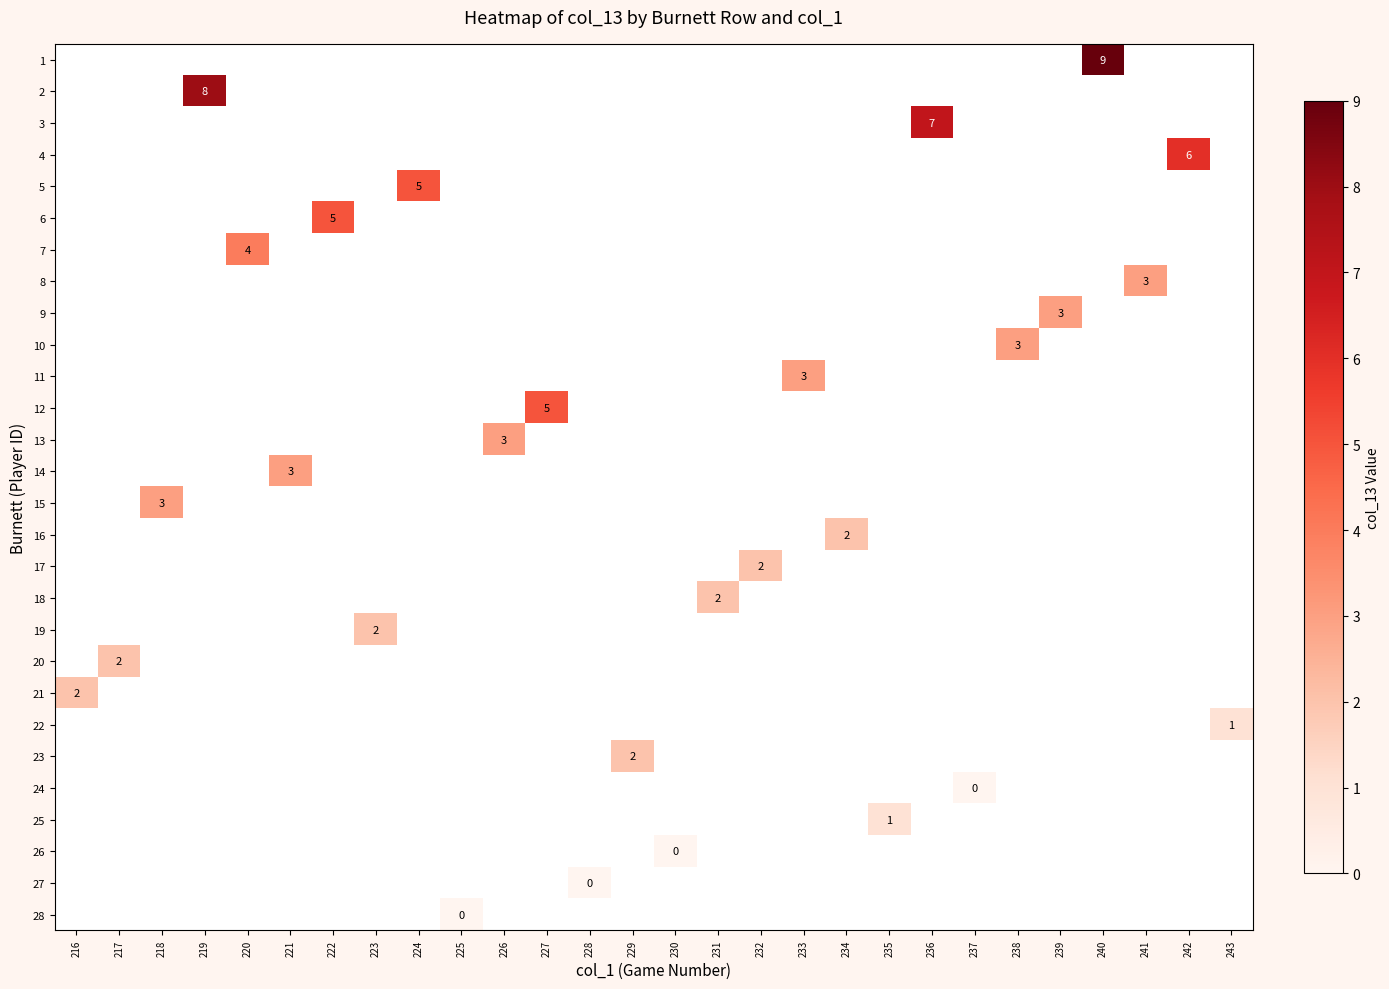

List the labels in order of 22 value, largest first.

216, 217, 218, 219, 220, 221, 222, 223, 224, 225, 226, 227, 228, 229, 230, 231, 232, 233, 234, 235, 236, 237, 238, 239, 240, 241, 242, 243